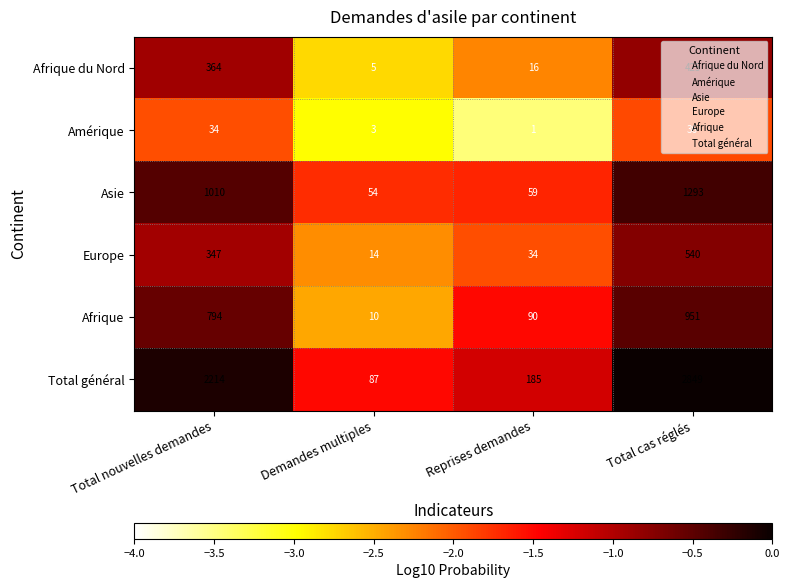

List the series in order of their peak value, highest first.

Total général, Asie, Afrique, Europe, Afrique du Nord, Amérique